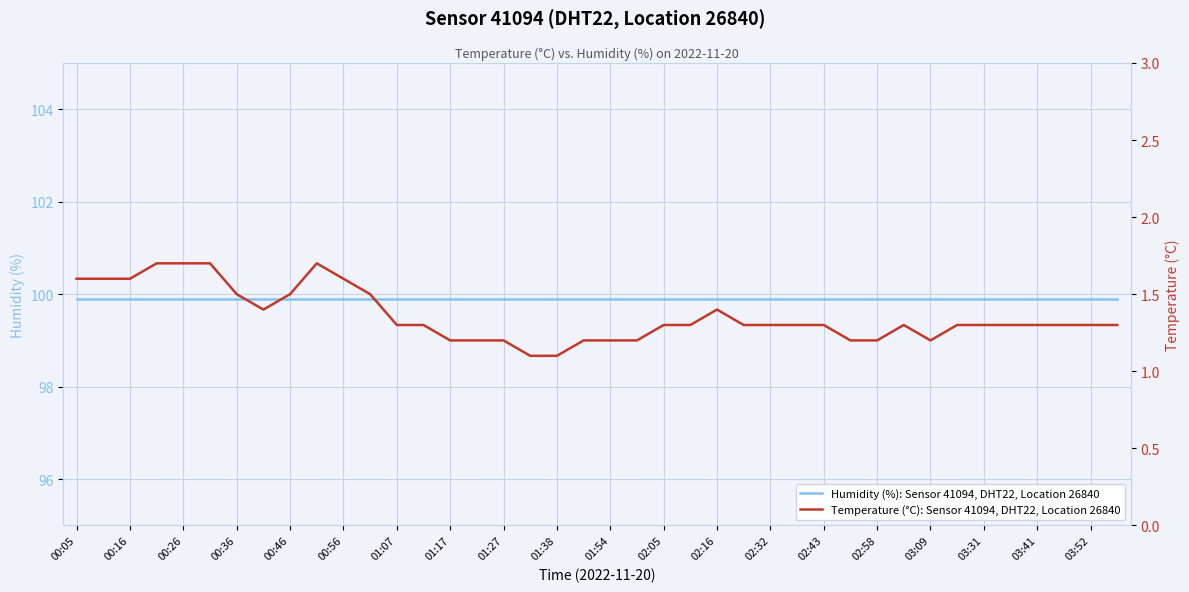

Is this an area chart (filled region under the line)?

No